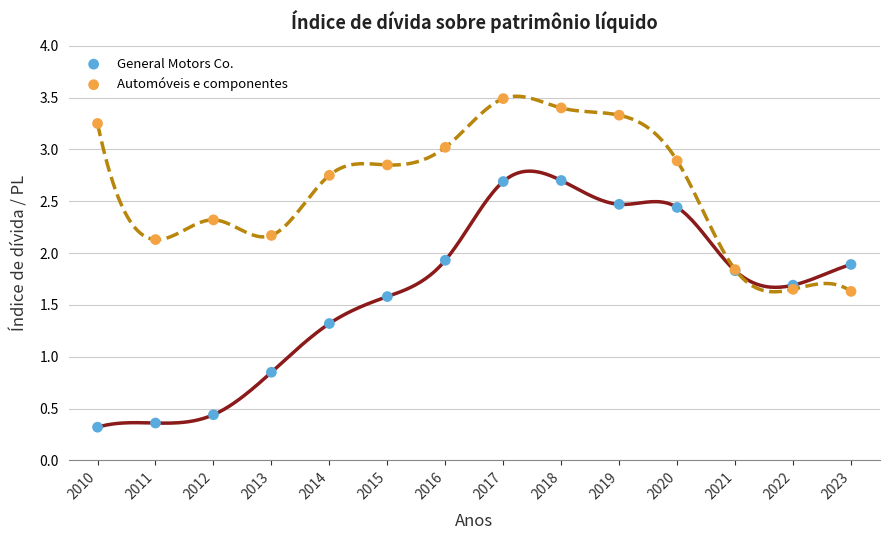

Which series has the largest Y range (max minus min)?

General Motors Co.